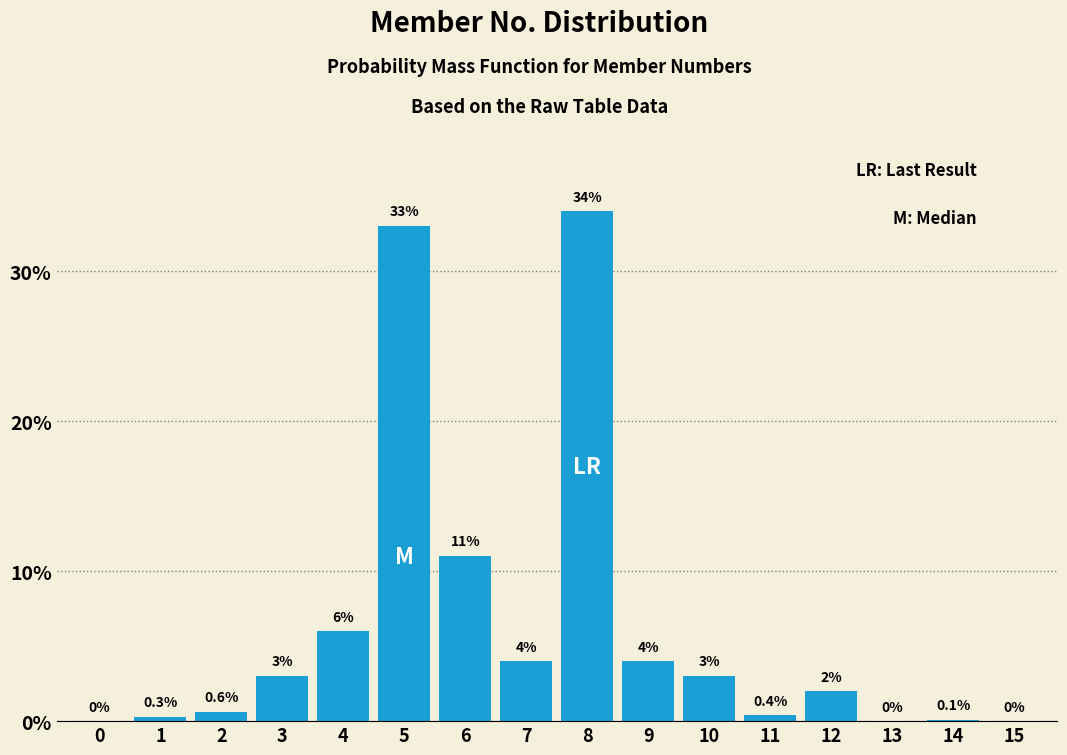

Reading right to left, what are all the values shown in this chart?

15=0.0	14=0.1	13=0.0	12=2.0	11=0.4	10=3.0	9=4.0	8=34.0	7=4.0	6=11.0	5=33.0	4=6.0	3=3.0	2=0.6	1=0.3	0=0.0